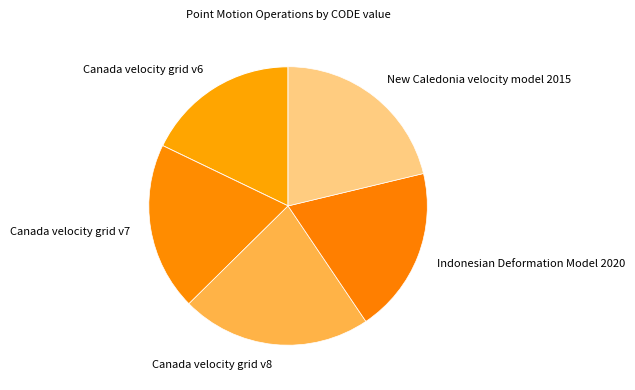

Does Canada velocity grid v7 account for over 50% of the chart?

No